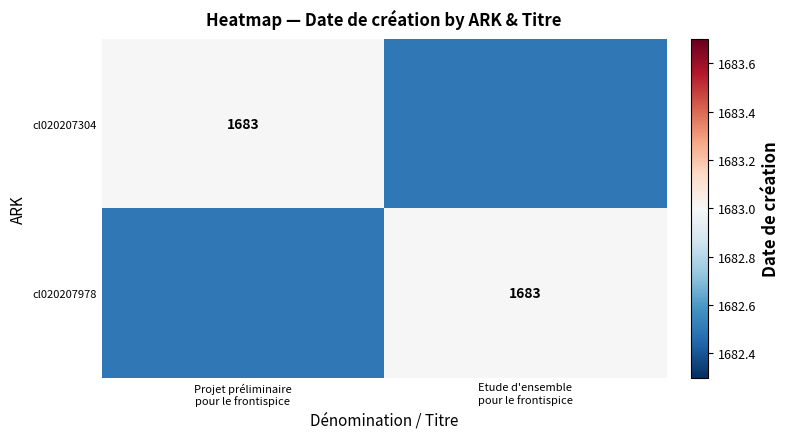

What is the total value across all series at Projet préliminaire
pour le frontispice?

3365.5